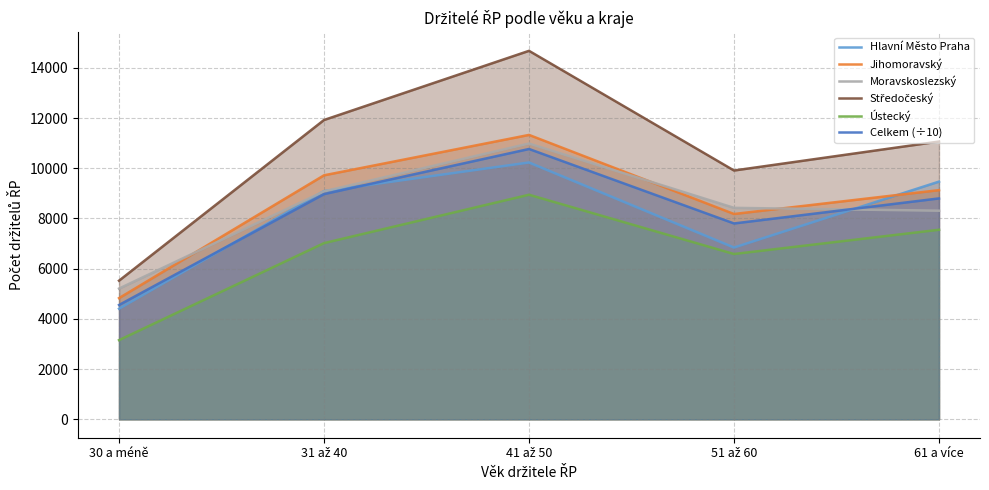

What are all the series names shown in the legend?

Hlavní Město Praha, Jihomoravský, Moravskoslezský, Středočeský, Ústecký, Celkem (÷10)